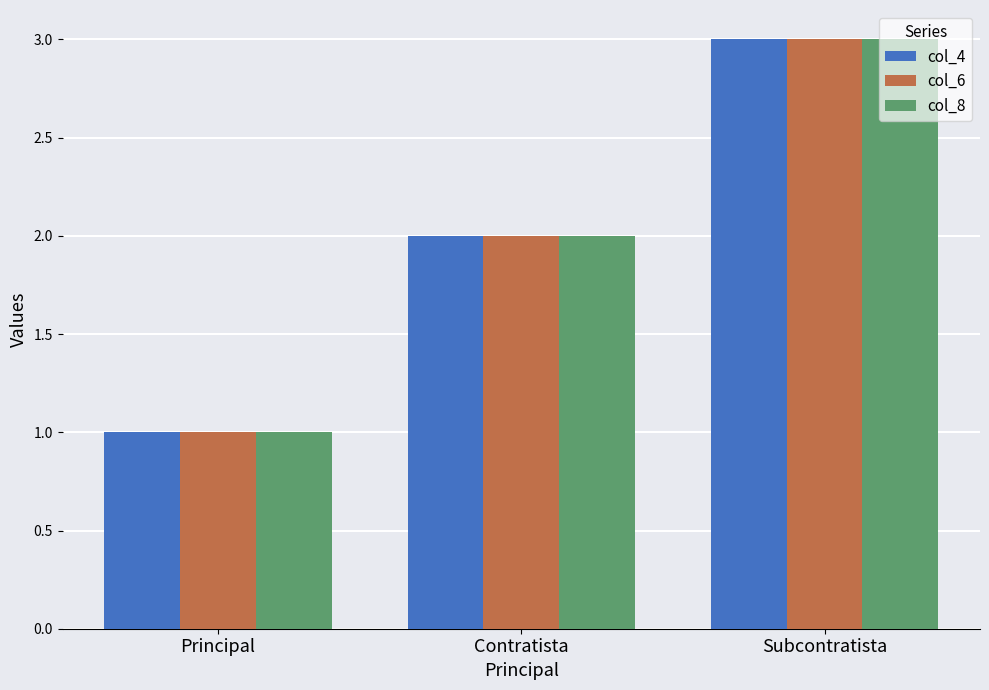

What is the label of the 1st bar from the right?

Subcontratista